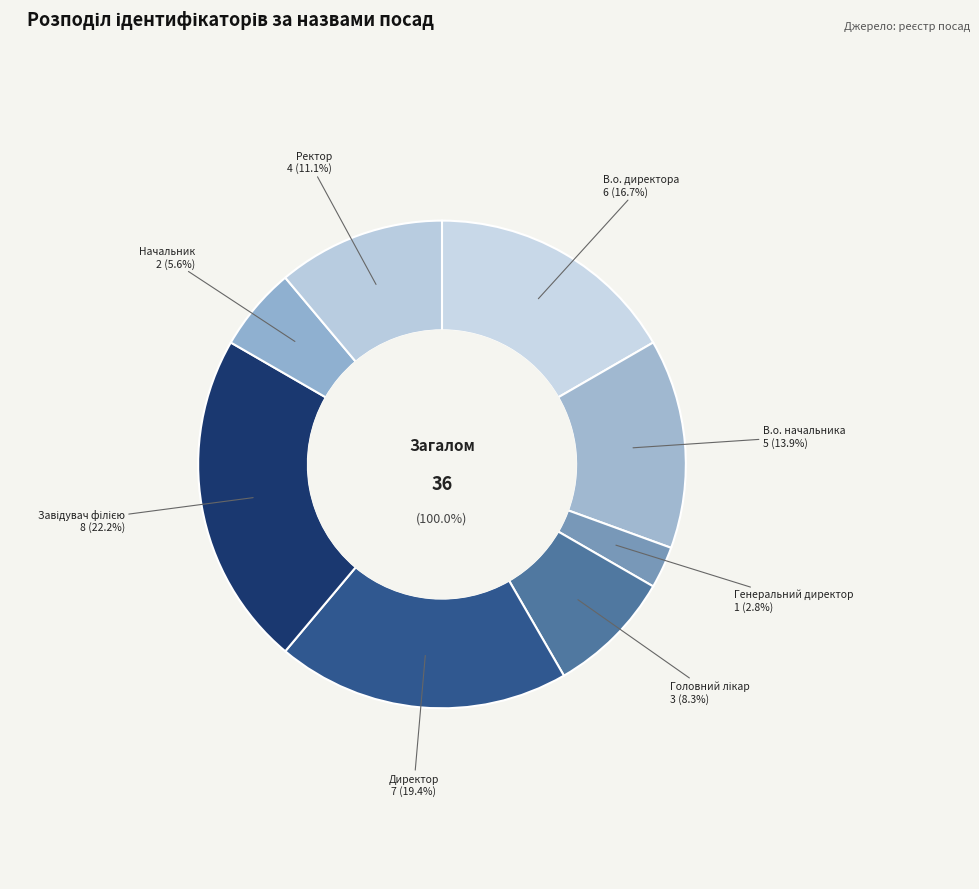

Combined, do Завідувач філією and Директор account for over 50%?

No